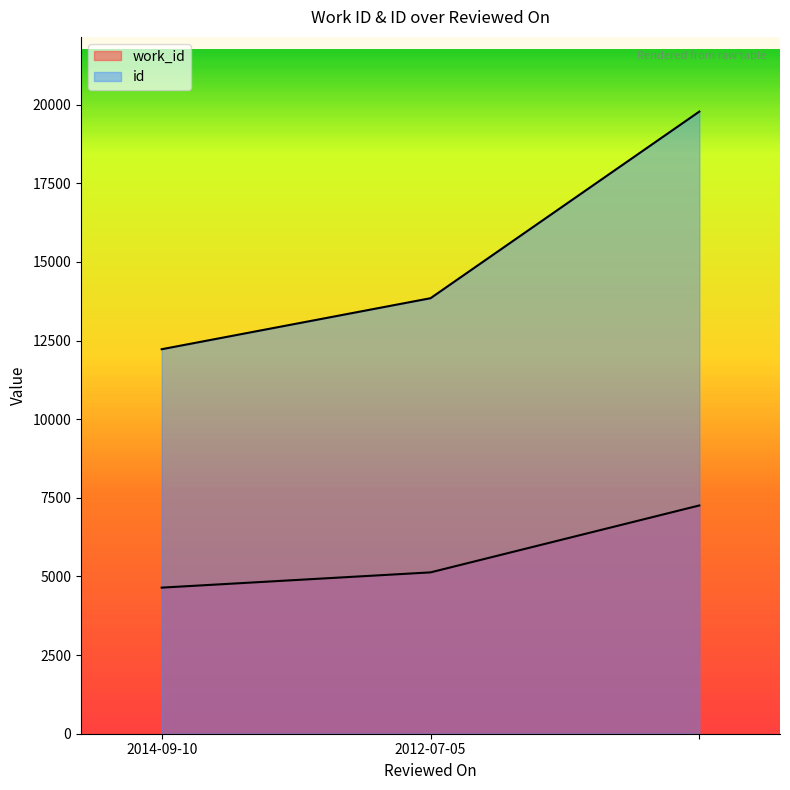

What is the minimum value for work_id?

4645